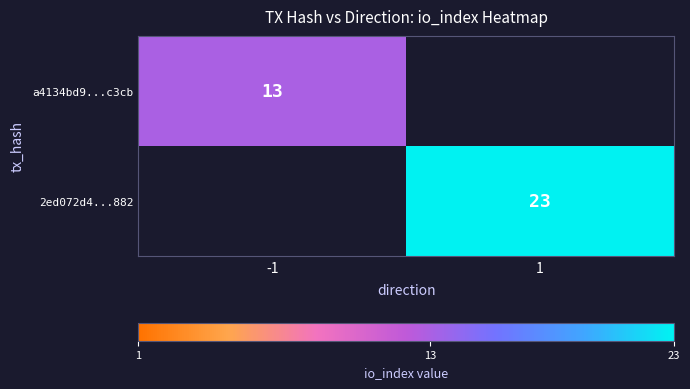

Is it true that a4134bd9...c3cb equals 13 at -1?

True